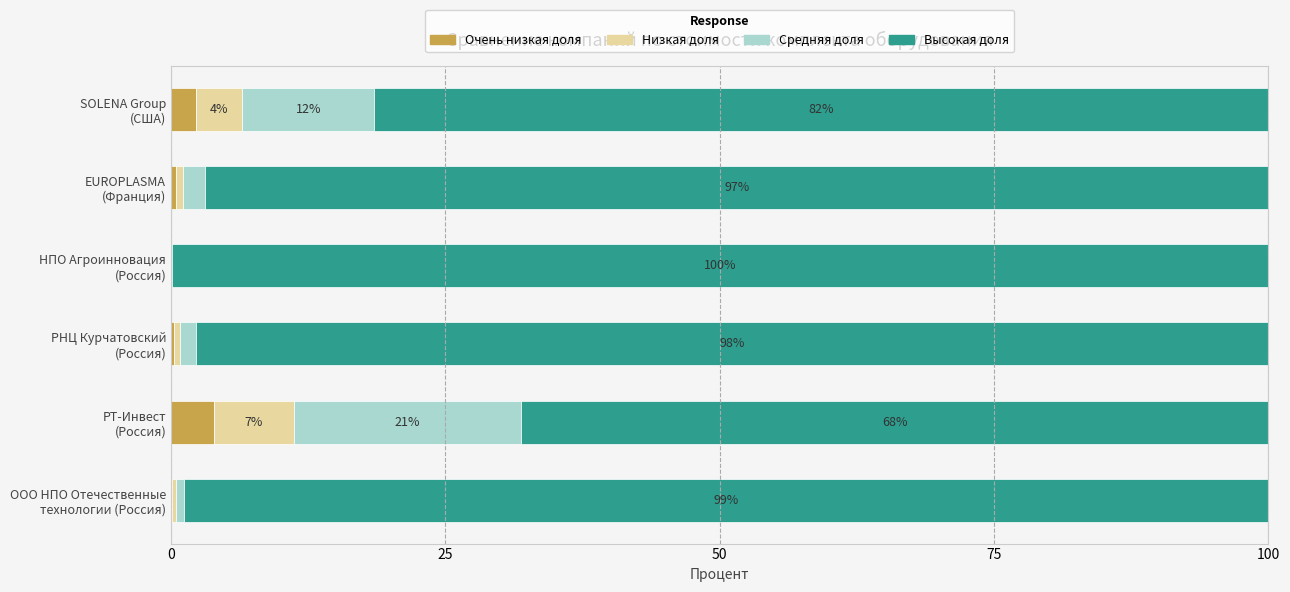

What is the highest value of the Очень низкая доля series?

3.9